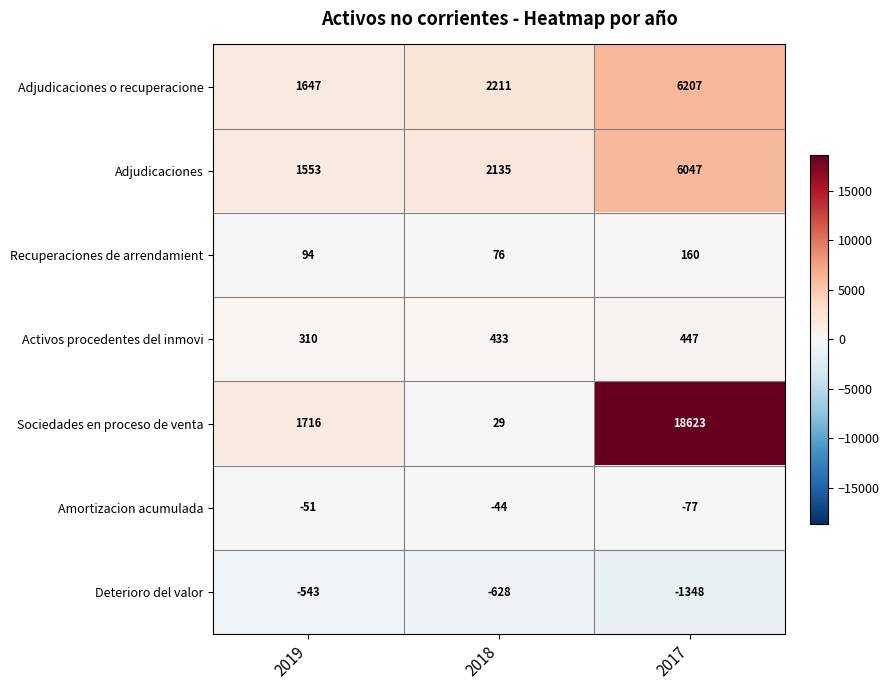

Where is Activos procedentes del inmovi nearest to the value 378?

2018